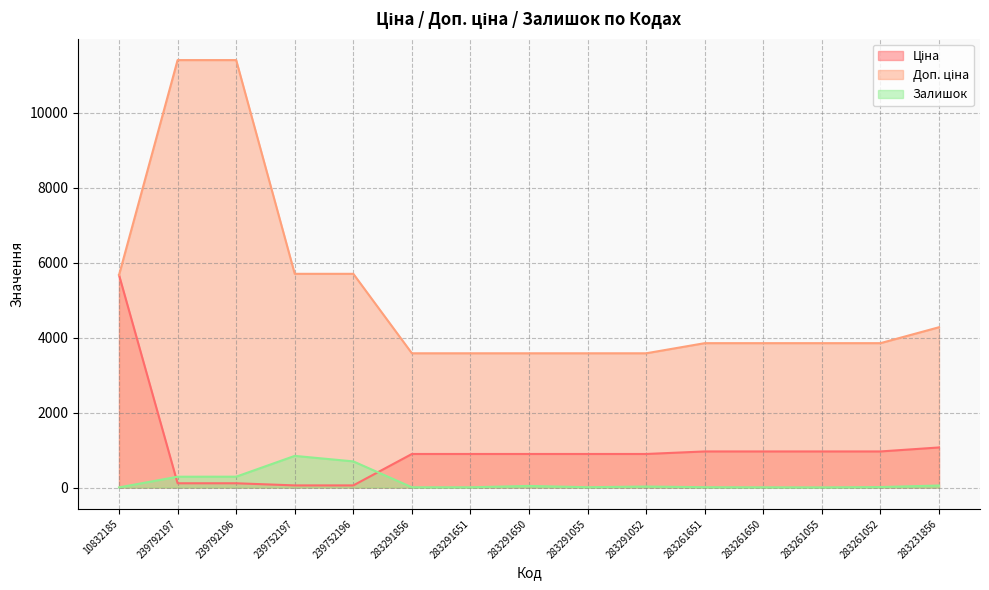

Is it true that Ціна equals 963.5 at 283261052?

True